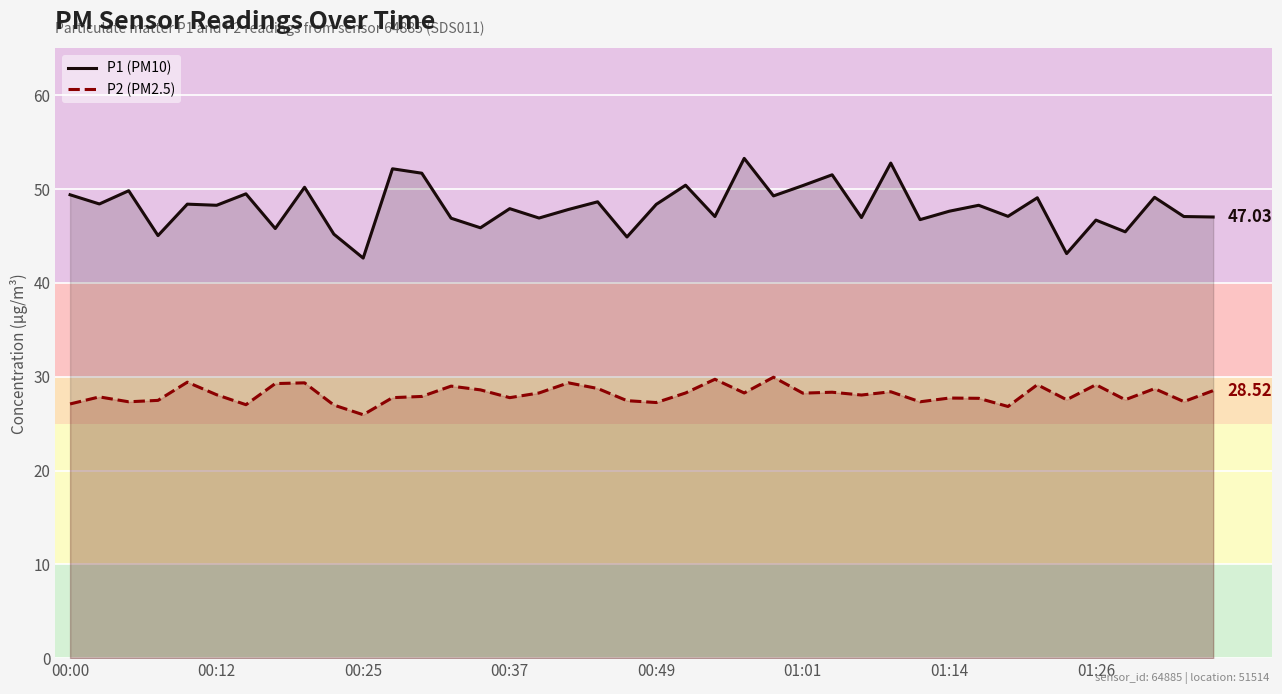

Reading left to right, list all the values displayed in this chart.

P1 (PM10): 49.4	48.4	49.8	45.0	48.4	48.3	49.5	45.8	50.2	45.2	42.6	52.2	51.7	46.9	45.9	47.9	46.9	47.8	48.6	44.9	48.4	50.4	47.1	53.3	49.3	50.4	51.5	47.0	52.8	46.8	47.6	48.3	47.1	49.1	43.1	46.7	45.5	49.1	47.1	47.0
P2 (PM2.5): 27.1	27.9	27.3	27.5	29.4	28.1	27.0	29.3	29.4	27.0	25.9	27.8	27.9	29.0	28.6	27.8	28.3	29.4	28.8	27.4	27.2	28.3	29.7	28.3	29.9	28.2	28.4	28.1	28.4	27.3	27.7	27.7	26.8	29.1	27.6	29.1	27.6	28.7	27.4	28.5